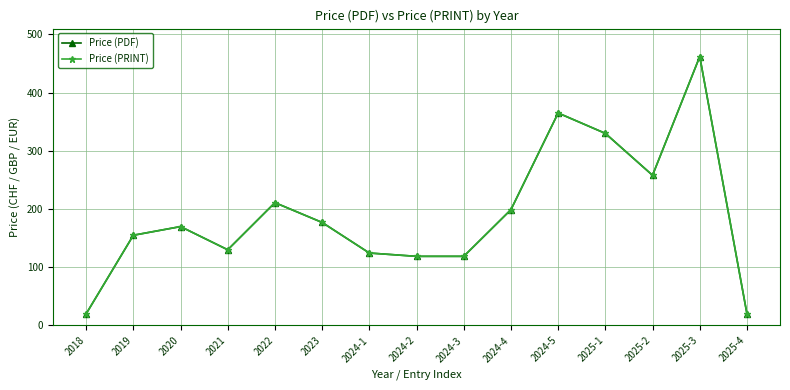

What is the maximum value for Price (PRINT)?

462.0